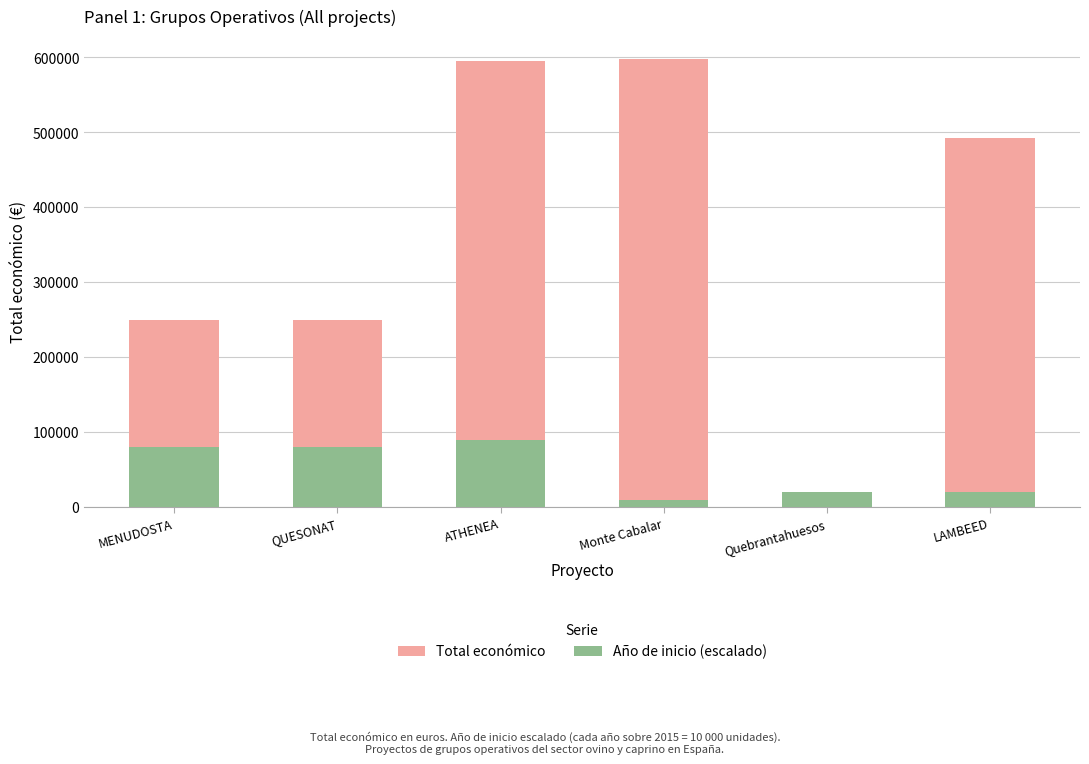

Reading right to left, extract all data points from this chart.

Total económico: LAMBEED=492343	Quebrantahuesos=3840	Monte Cabalar=598049	ATHENEA=595436	QUESONAT=250000	MENUDOSTA=250000
Año de inicio (escalado): LAMBEED=20000	Quebrantahuesos=20000	Monte Cabalar=10000	ATHENEA=90000	QUESONAT=80000	MENUDOSTA=80000